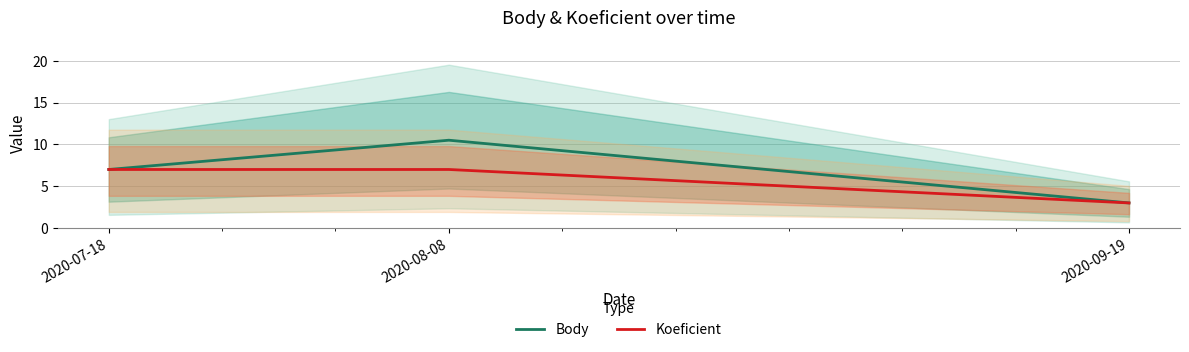

Is it true that Koeficient equals 11.2 at 2020-08-08?

False